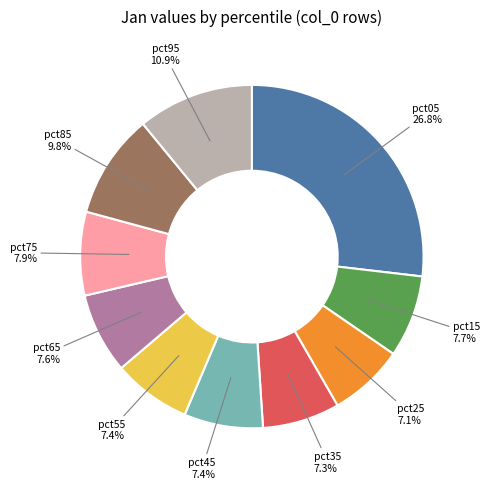

Does pct75 account for over 50% of the chart?

No